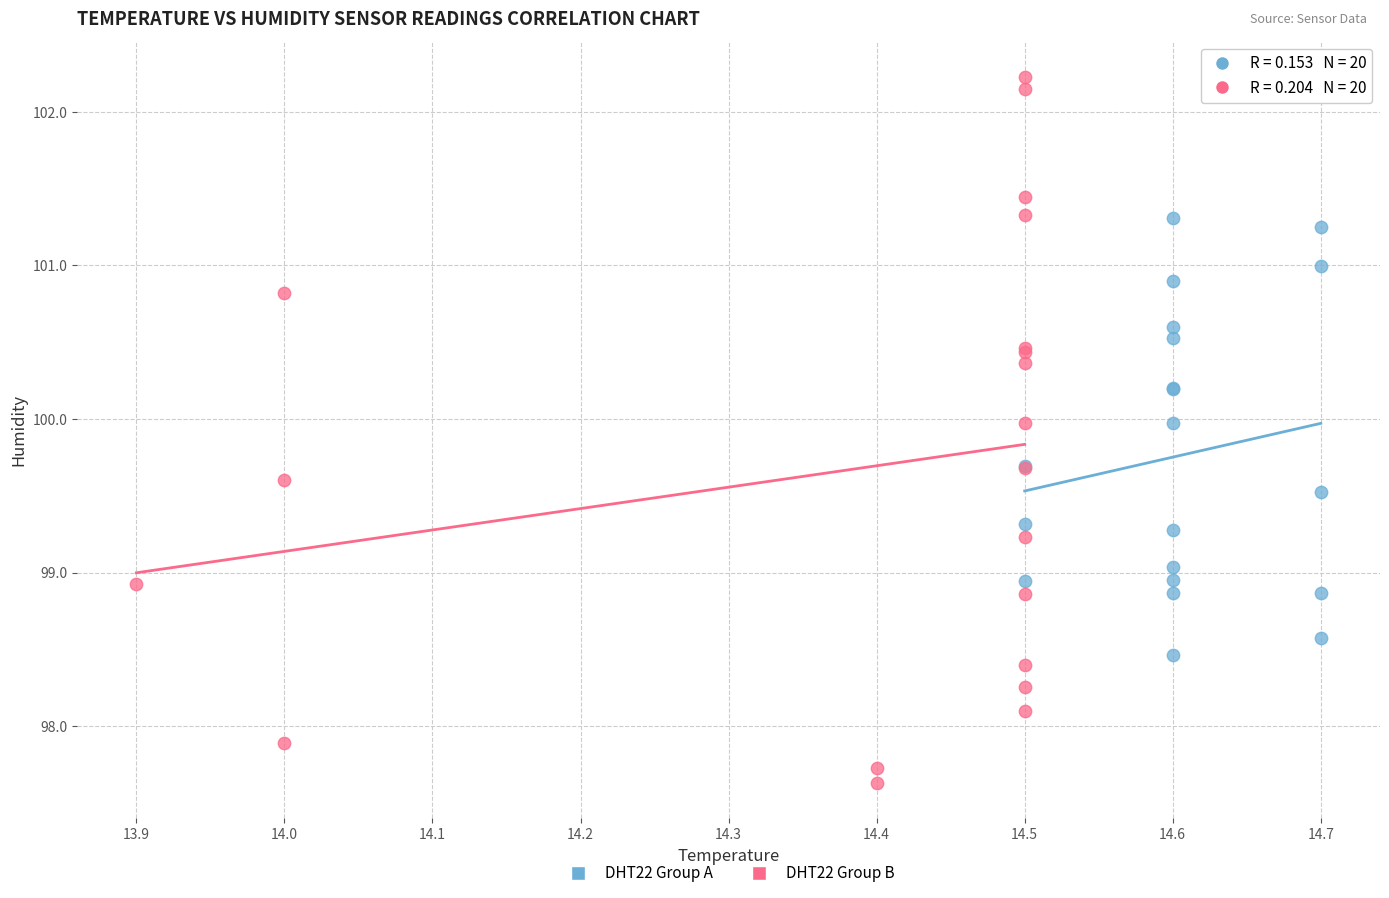

Which series contains the highest Y value?

DHT22 Group B